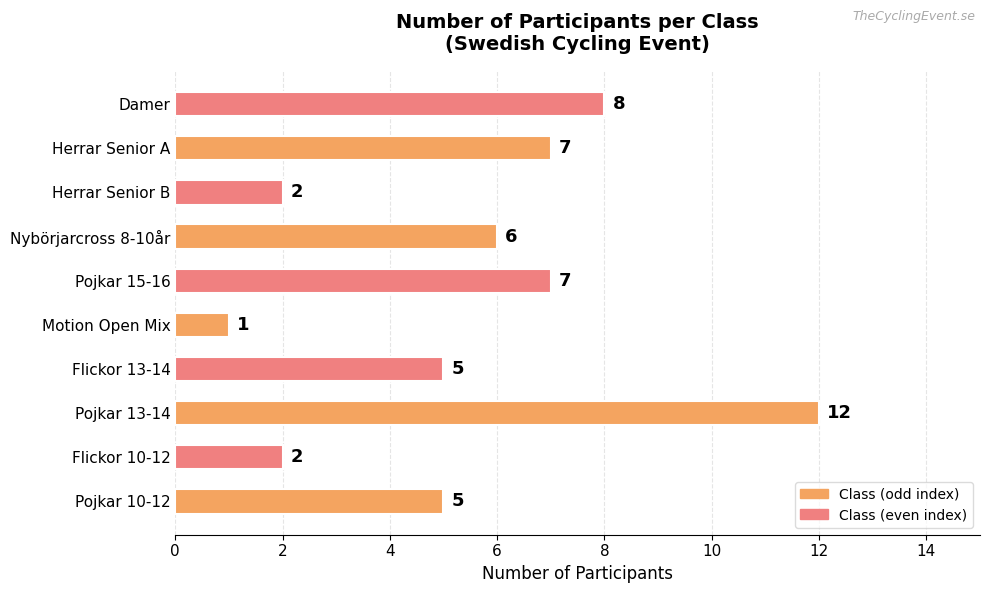

At which label is the value closest to 6?

Nybörjarcross 8-10år